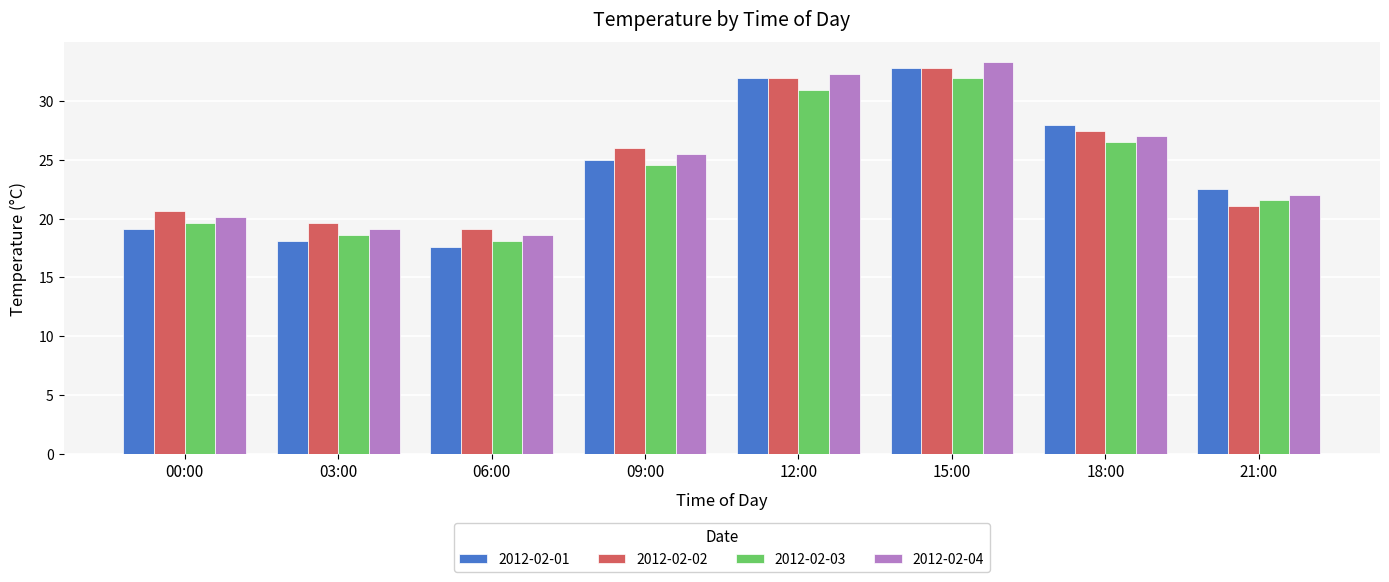

What is the sum of the 2012-02-04 values at 21:00 and 06:00?

40.6